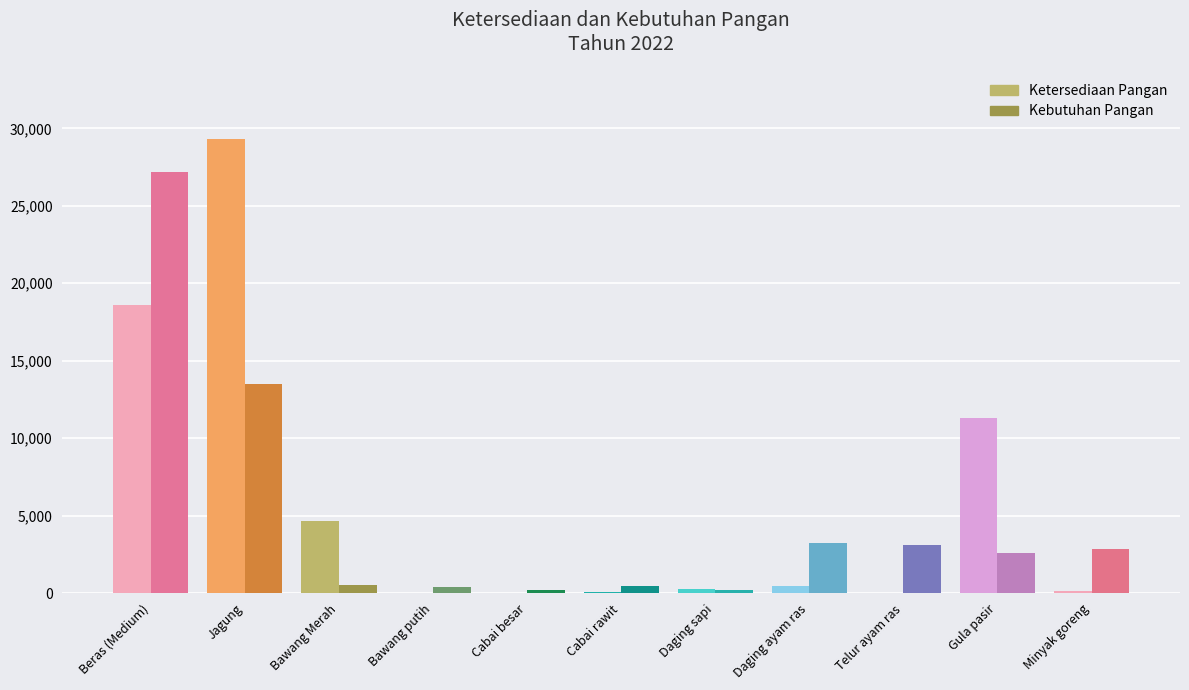

Where does the ketersediaan_pangan series first go above 252?

Beras (Medium)